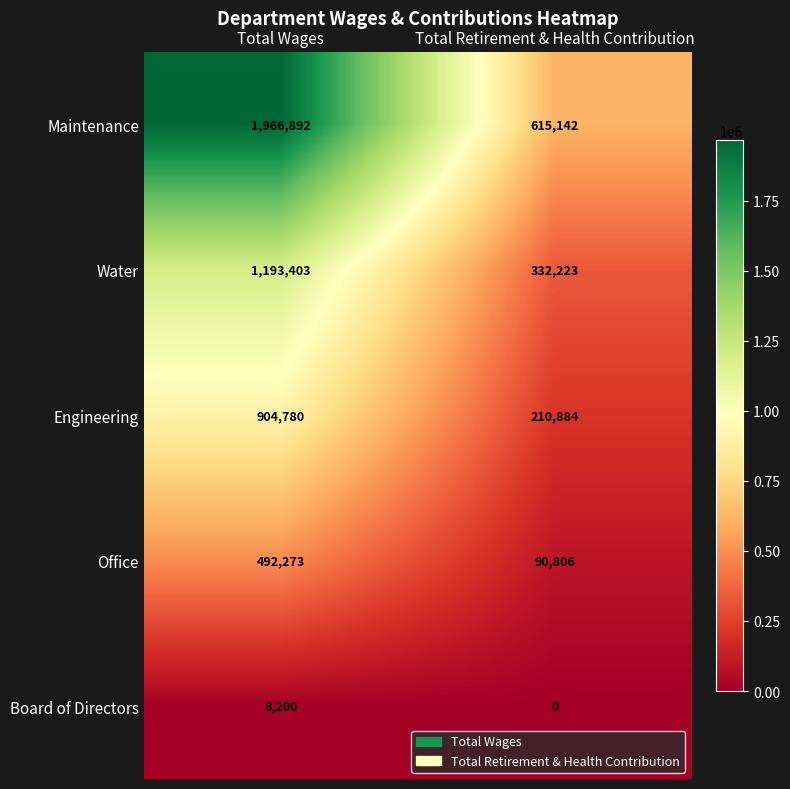

What is the difference between the Maintenance values at Total Retirement & Health Contribution and Total Wages?

1351750